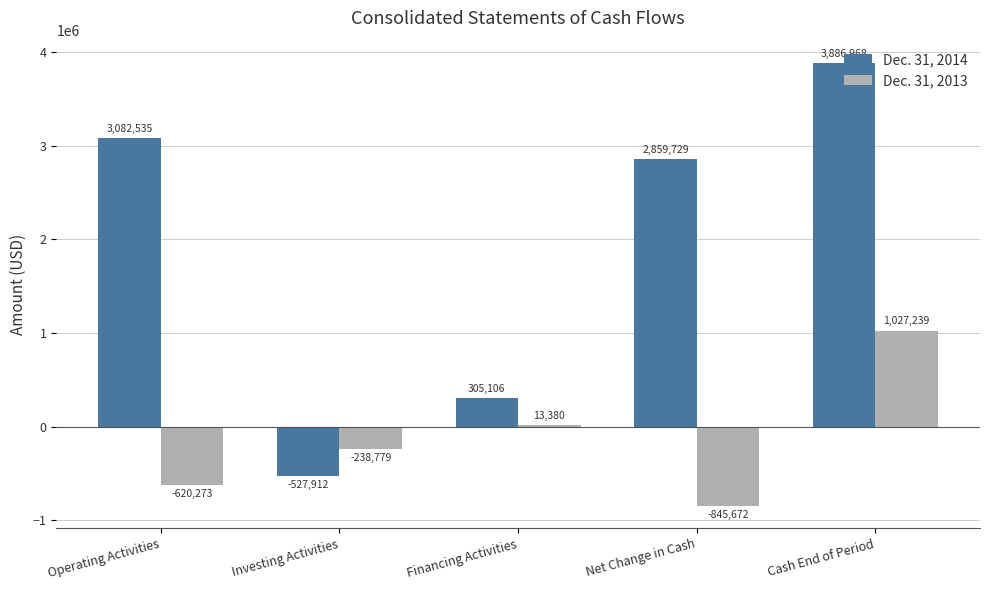

Is it true that Dec. 31, 2013 equals 396487 at Cash End of Period?

False